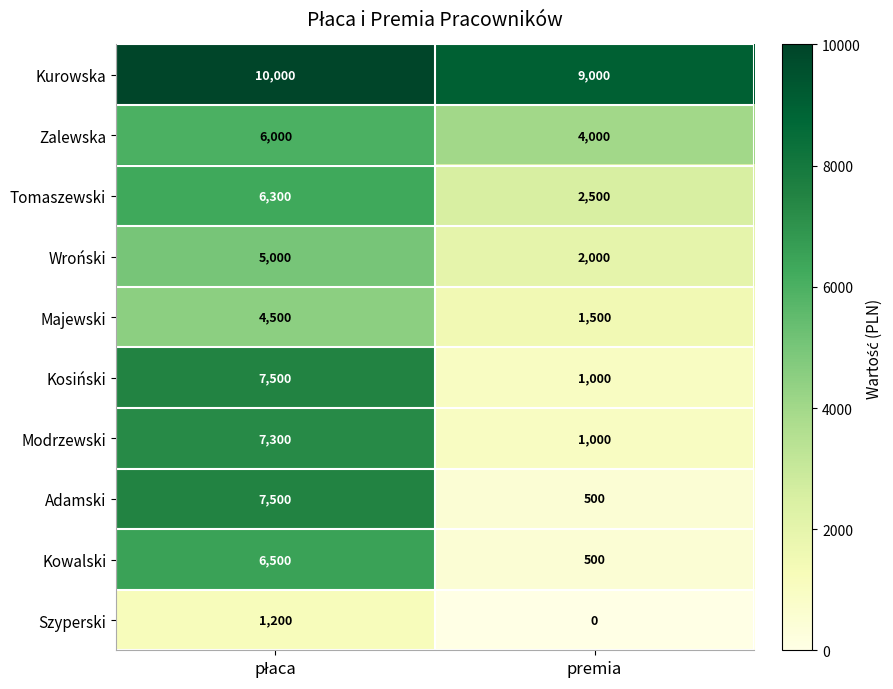

True or false: Wroński has a value of 2000 at premia.

True